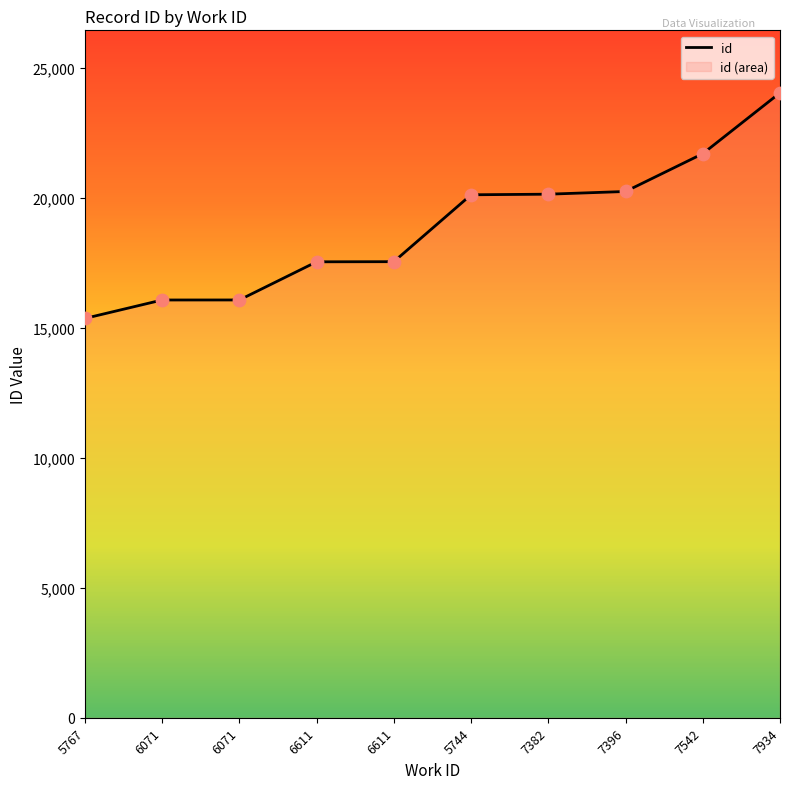

What is the ratio of the value at 6071 to the value at 6071?

1.0